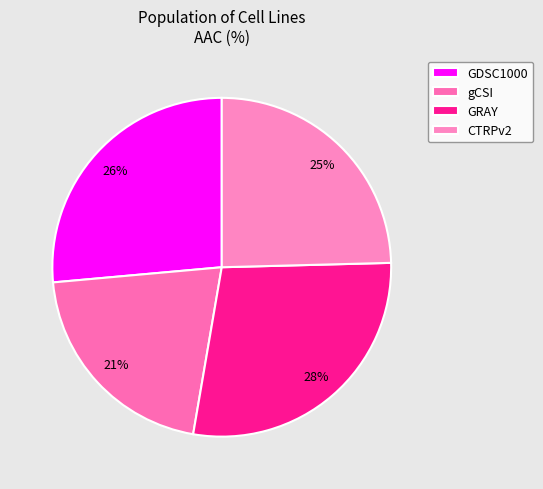

Between GDSC1000 and GRAY, which is larger?

GRAY